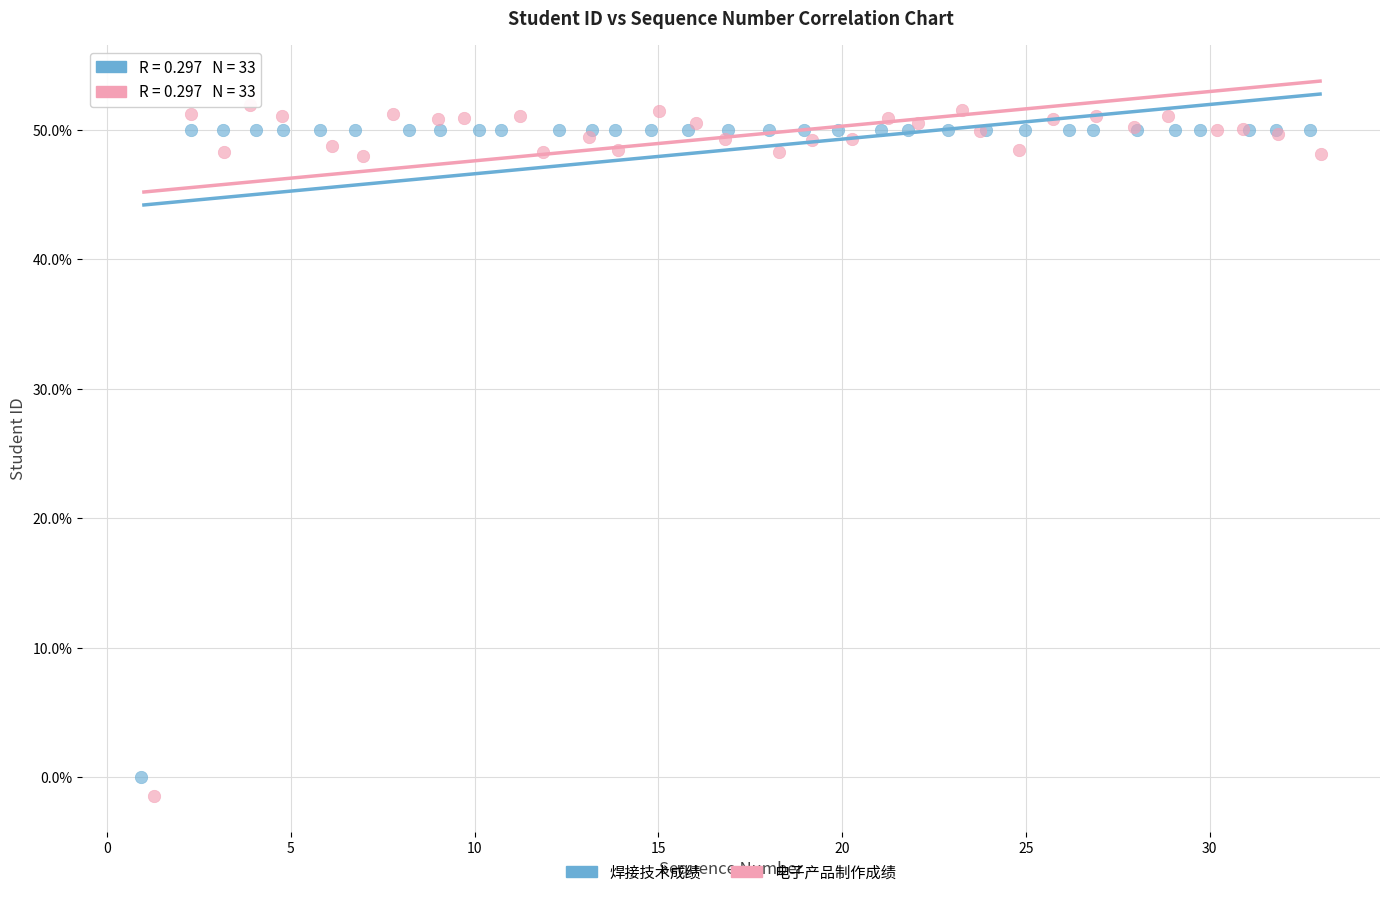

Which series has the largest Y range (max minus min)?

电子产品制作成绩